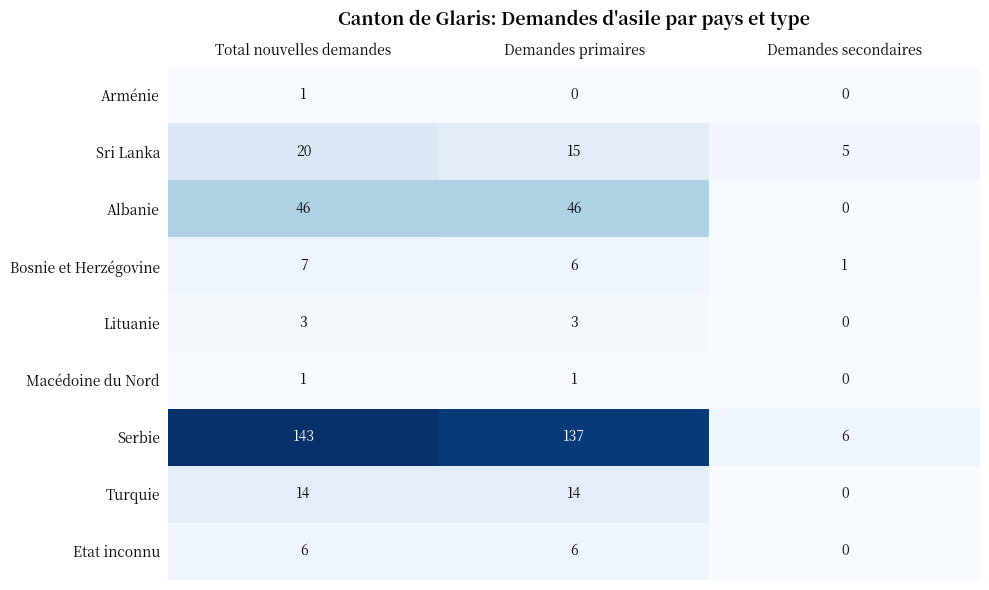

What is the difference between the highest and lowest values at Total nouvelles demandes?

142